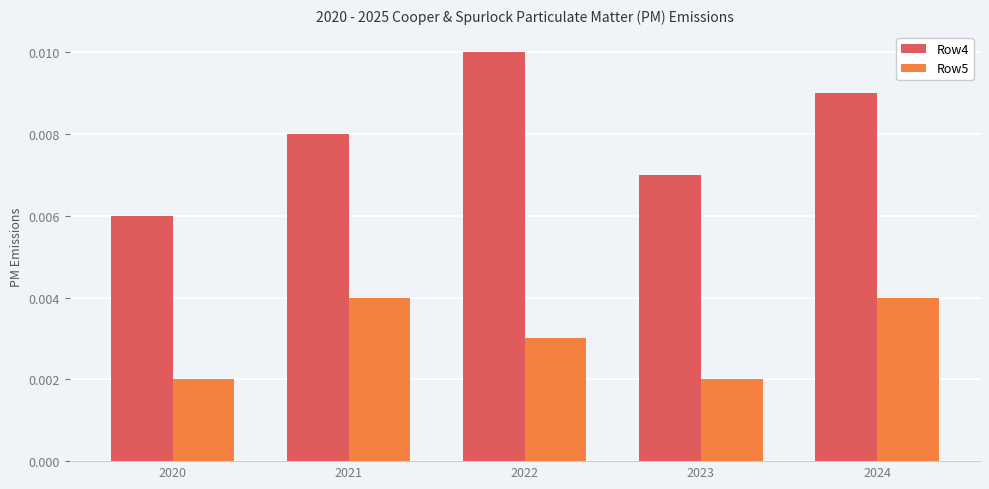

Rank the series by their average value, from highest to lowest.

Row4, Row5